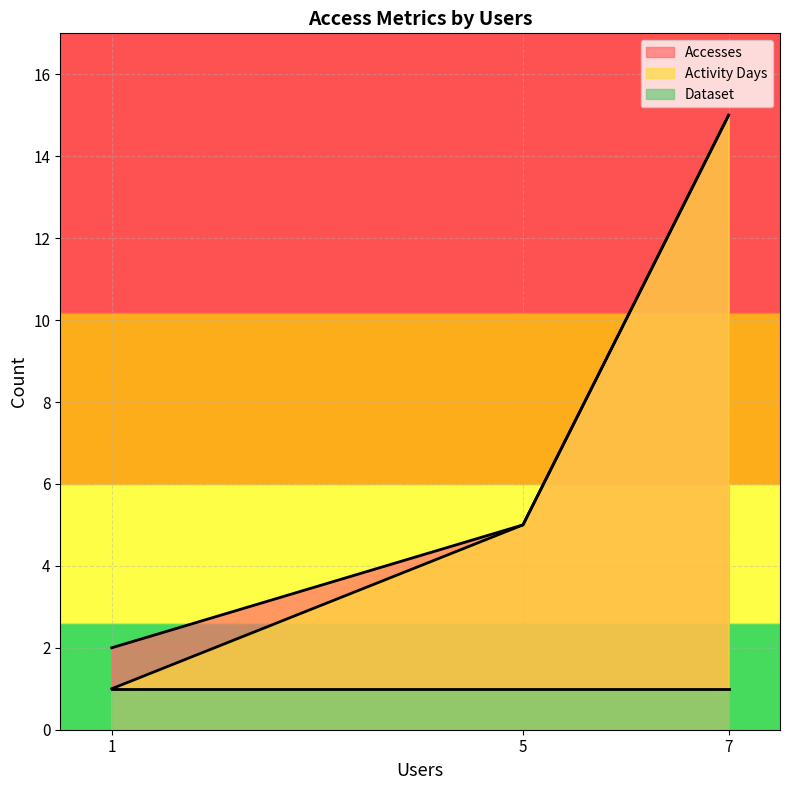

The Dataset series shows 1 at dap-thredds-download. True or false?

False